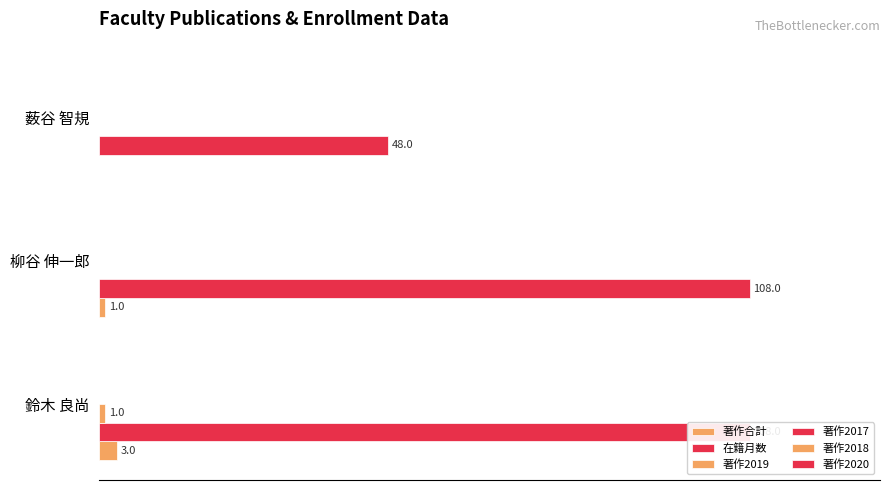

What are all the series names shown in the legend?

著作合計, 在籍月数, 著作2019, 著作2017, 著作2018, 著作2020